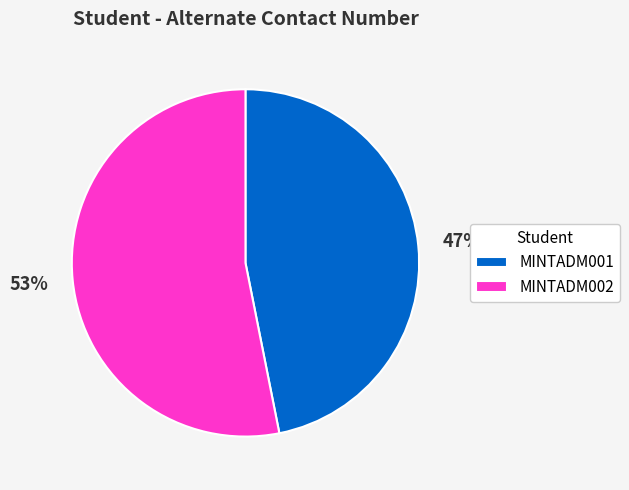

Is MINTADM001 the majority of the pie?

No